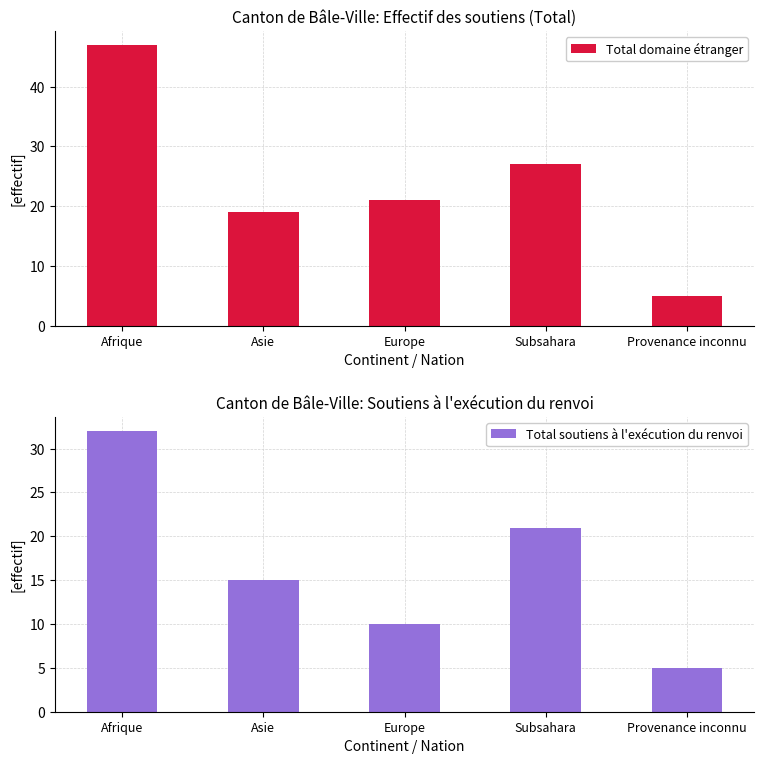

What is the spread (max minus min) of values at Subsahara?

6